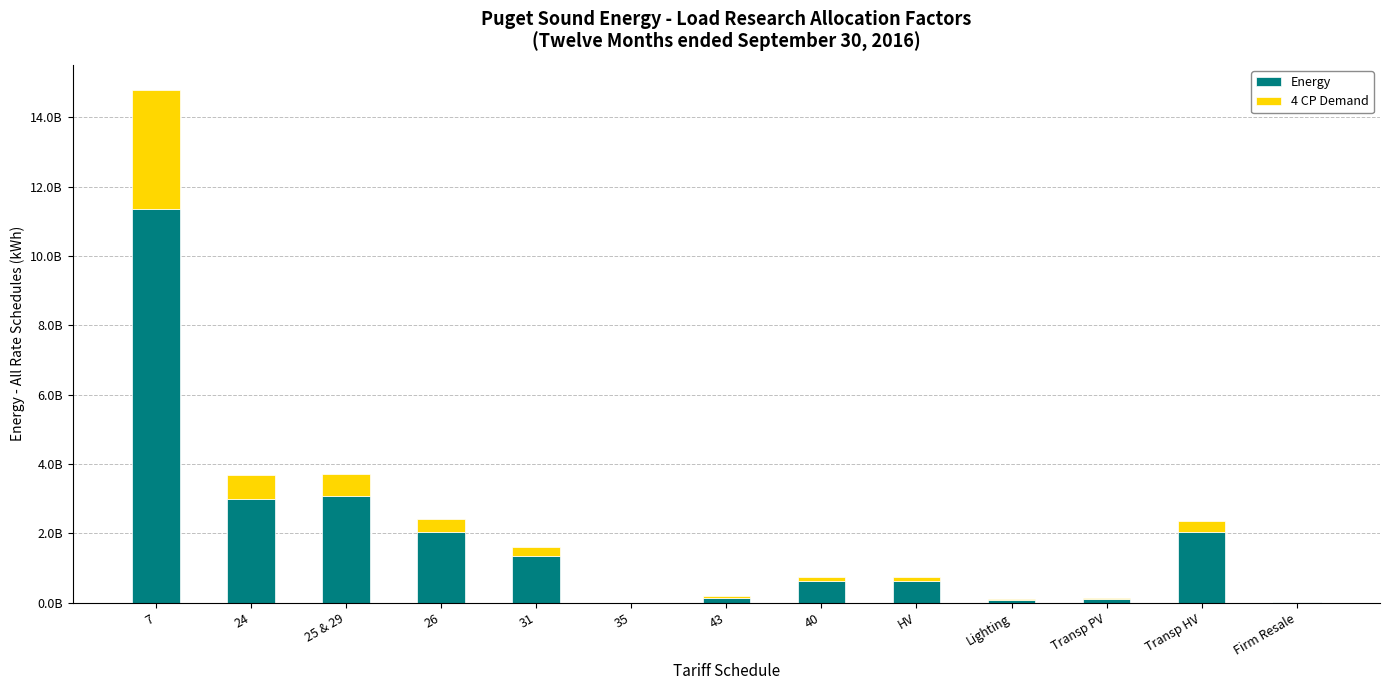

Are the bars horizontal?

No